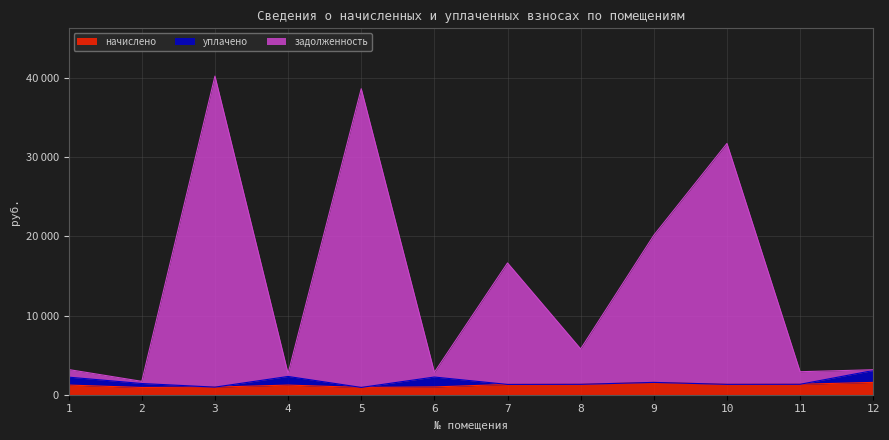

What is the sum of the задолженность values at 9 and 10?

51865.2